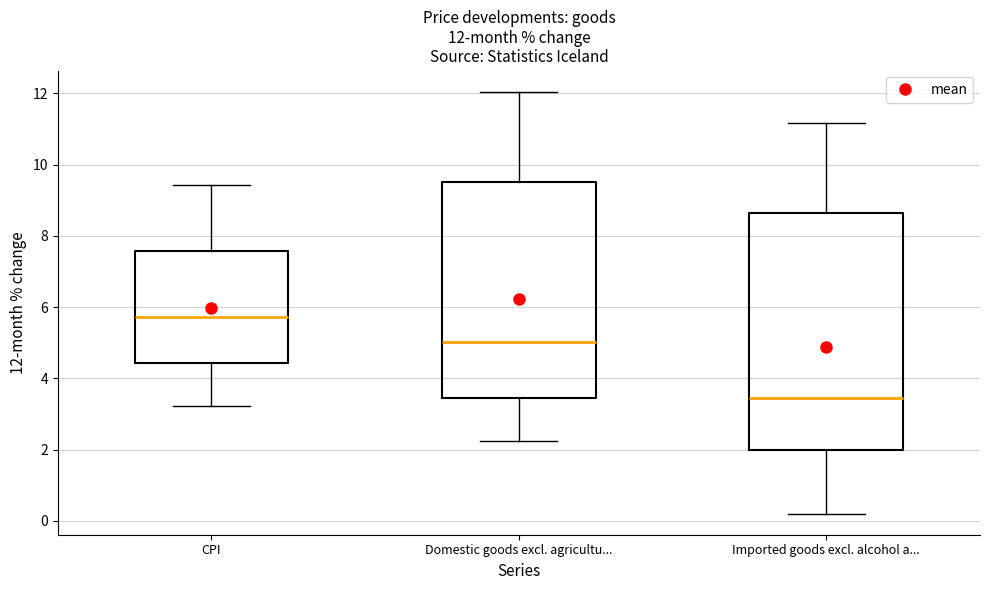

Which box is the tallest, from its lower edge to its upper edge?

Imported goods excl. alcohol a...